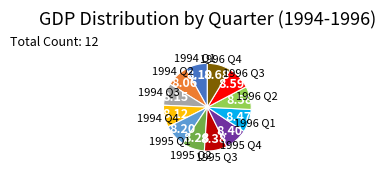

Is there any slice that represents more than half of the pie?

No